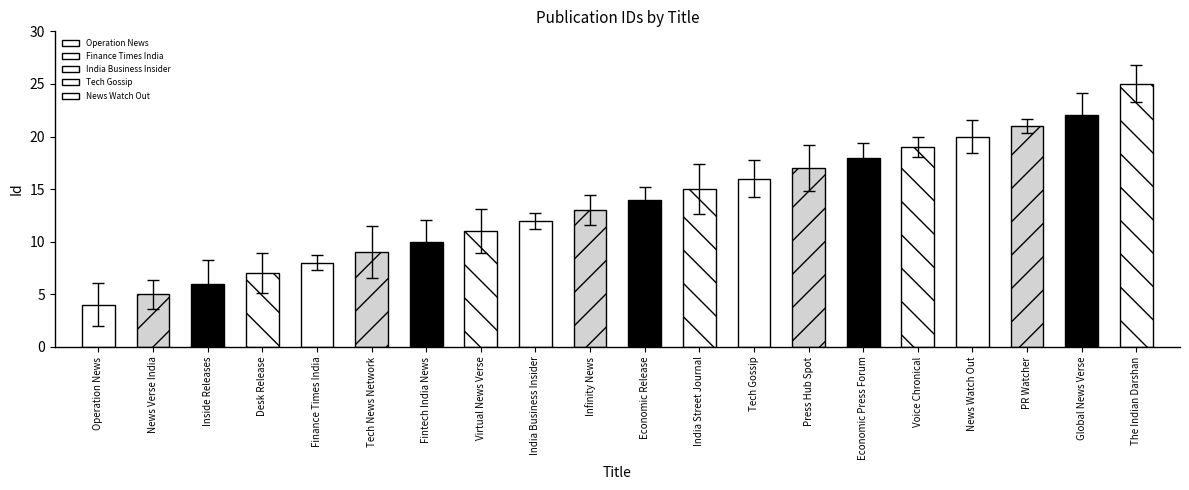

Between Economic Release and Finance Times India, which is larger?

Economic Release